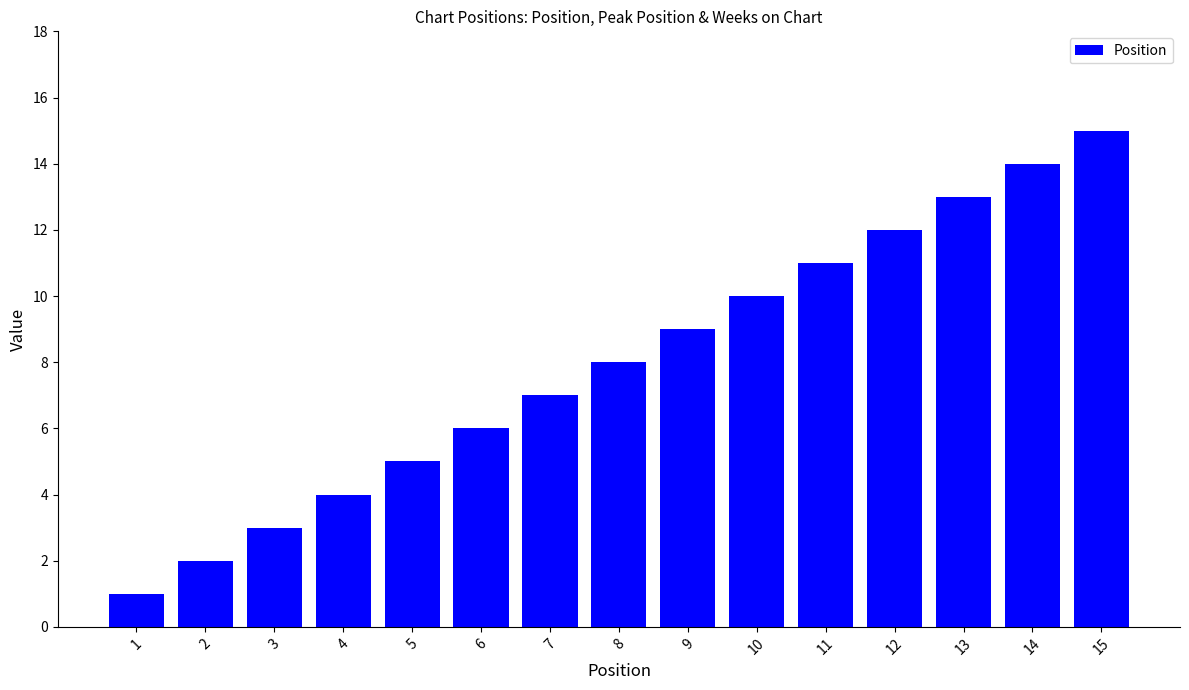

What is the value of the 9th bar from the left?

9